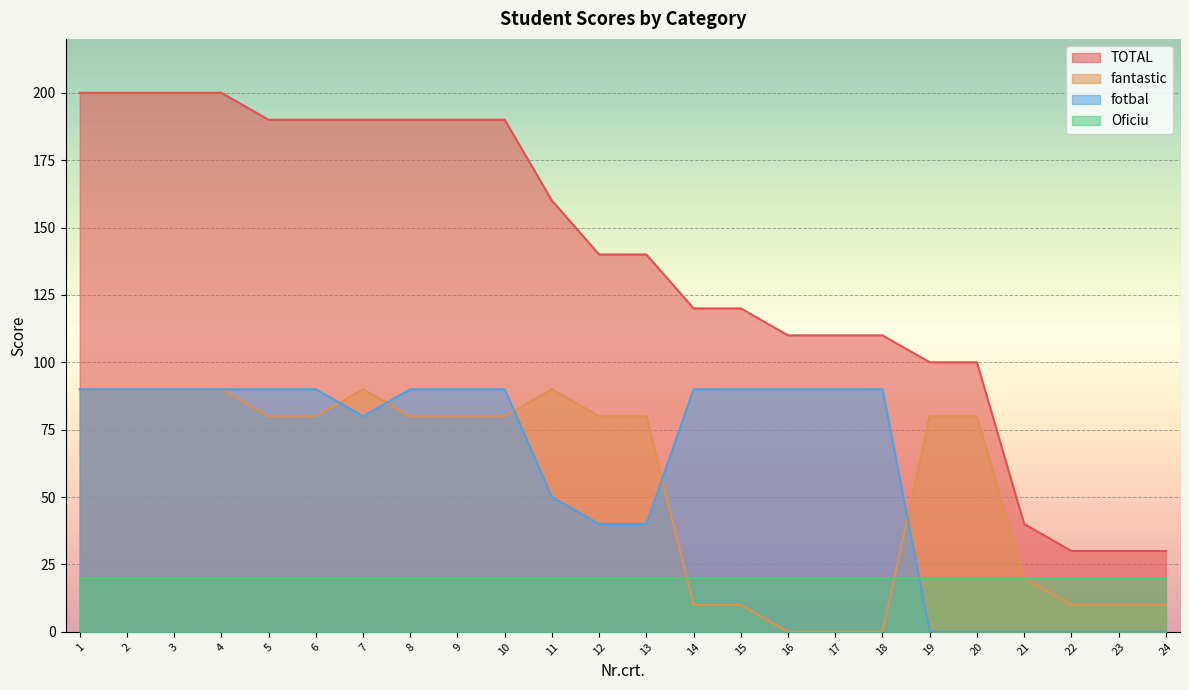

Between 3 and 10, which series saw the biggest shift?

TOTAL